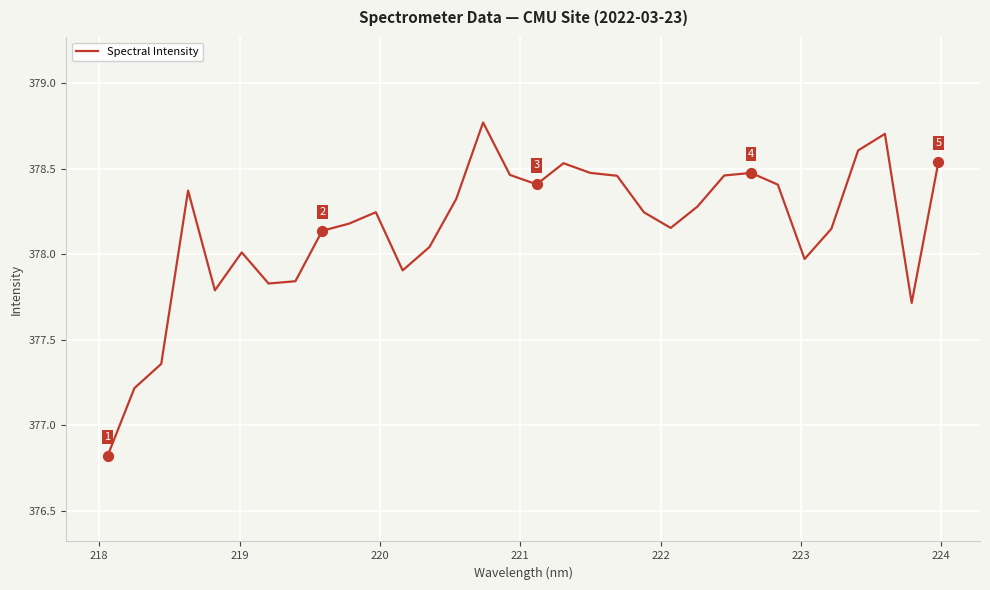

What is the minimum value shown in the chart?

376.8